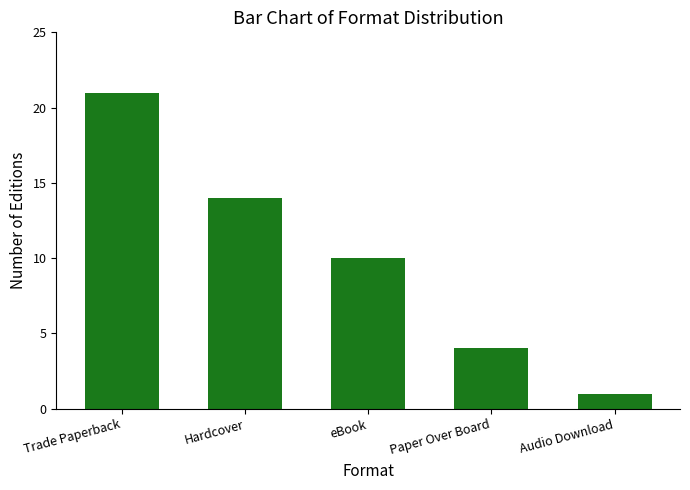

Reading right to left, list all the values displayed in this chart.

Audio Download=1	Paper Over Board=4	eBook=10	Hardcover=14	Trade Paperback=21